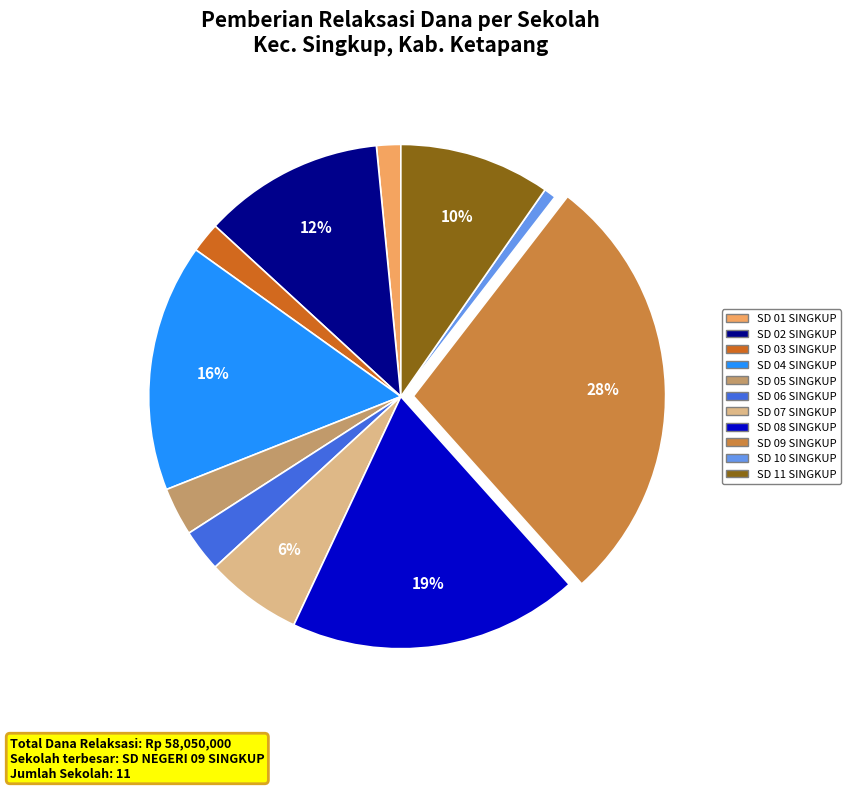

Is there a majority slice in this chart?

No